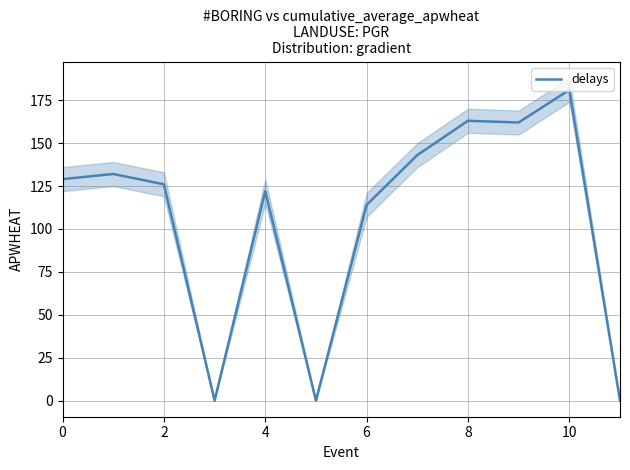

Reading left to right, list all the values displayed in this chart.

129	132	126	0	122	0	114	143	163	162	181	0